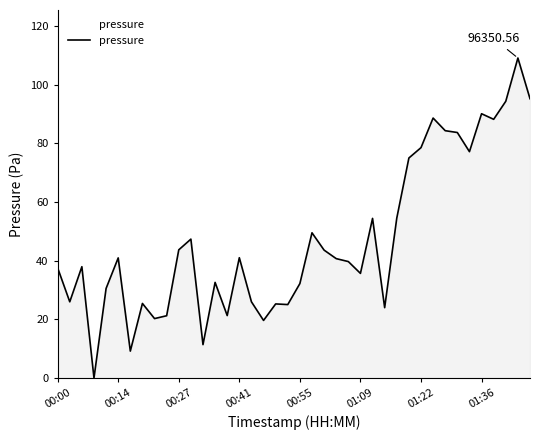

Does the chart display data point markers on the line(s)?

No